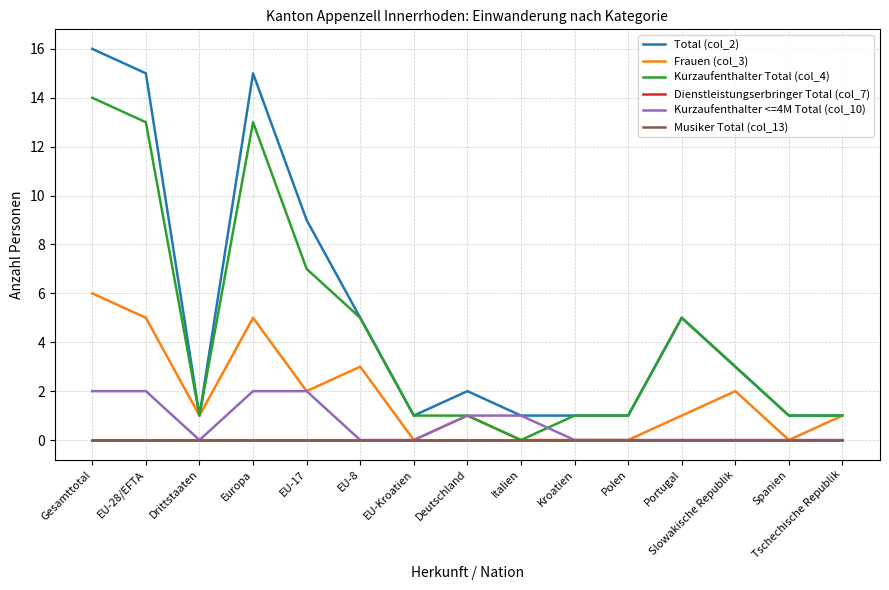

True or false: Kurzaufenthalter <=4M Total (col_10) has a value of 0 at Spanien.

True